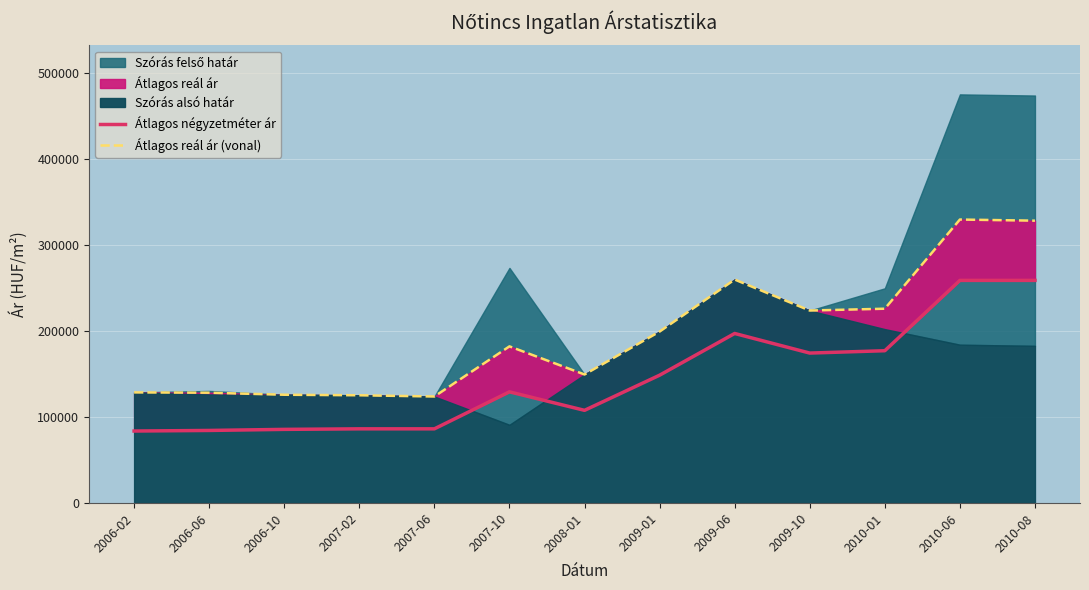

What is the average value of the Átlagos négyzetméter ár series?

144513